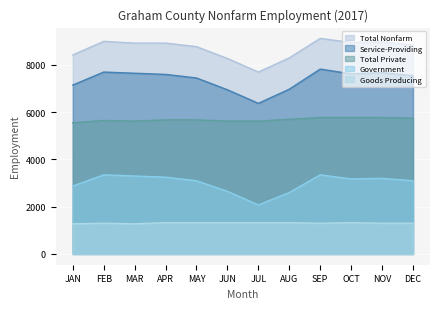

What is the sum of all Service-Providing values?

88525